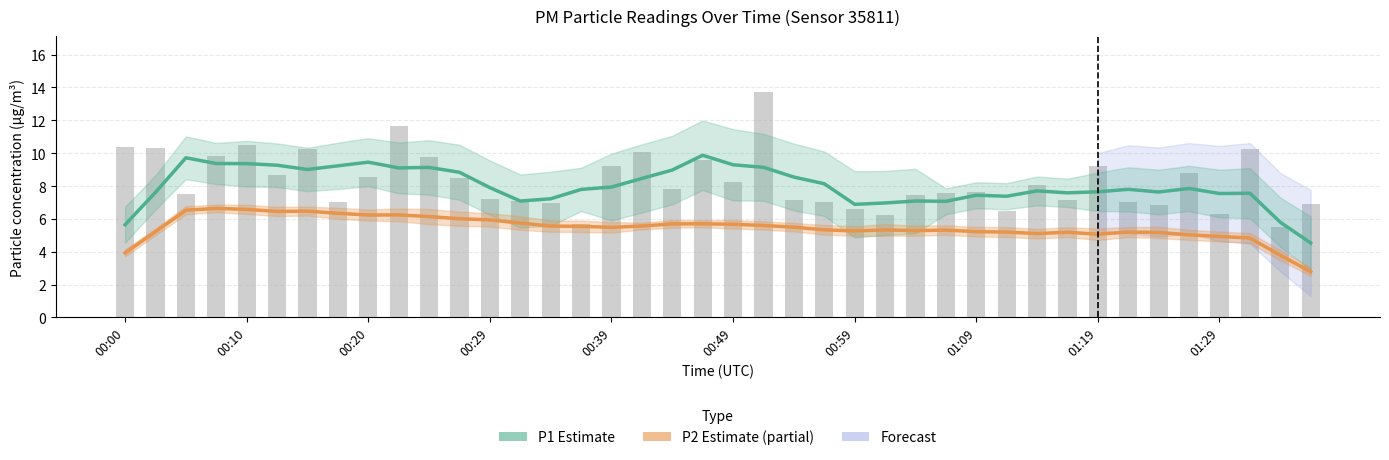

At which category is the sum across all series the highest?

21